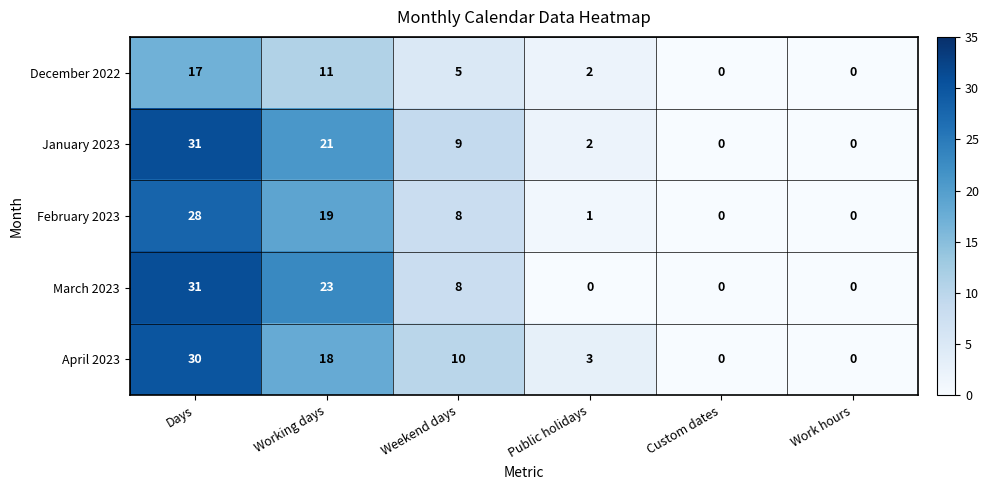

Reading right to left, what are all the values shown in this chart?

December 2022: 0	0	2	5	11	17
January 2023: 0	0	2	9	21	31
February 2023: 0	0	1	8	19	28
March 2023: 0	0	0	8	23	31
April 2023: 0	0	3	10	18	30